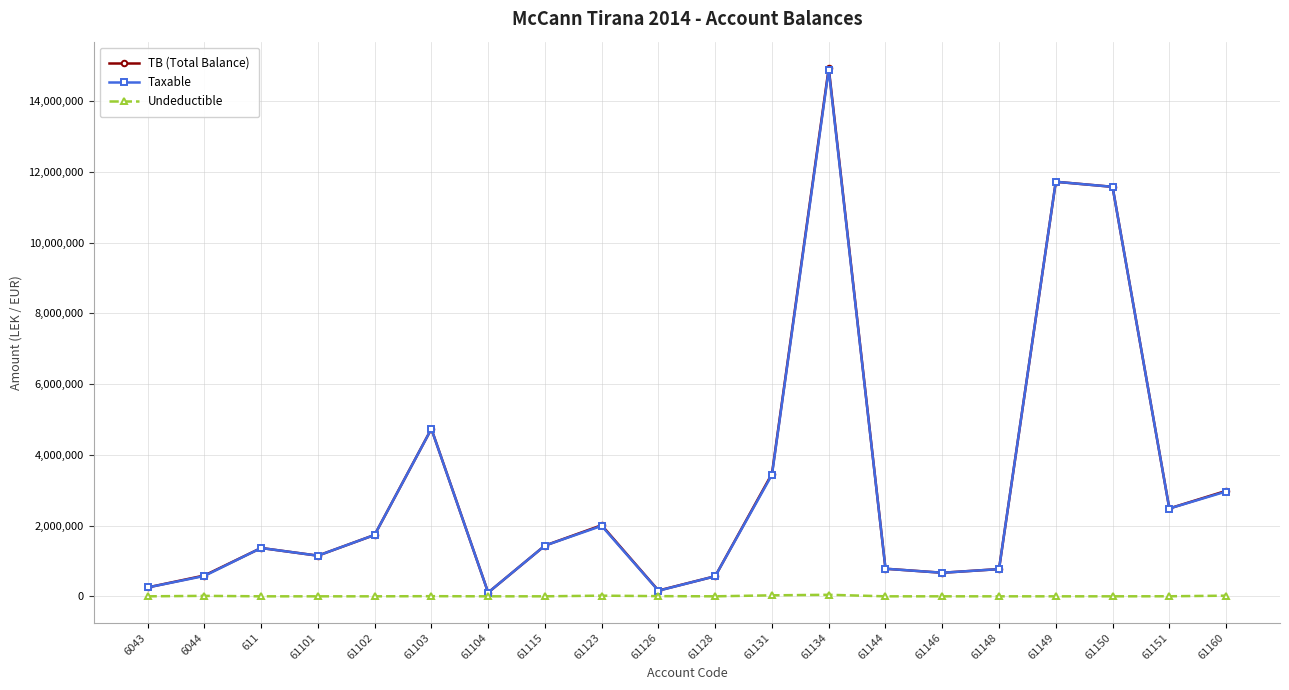

True or false: TB (Total Balance) has more than 0 interior local peaks.

True